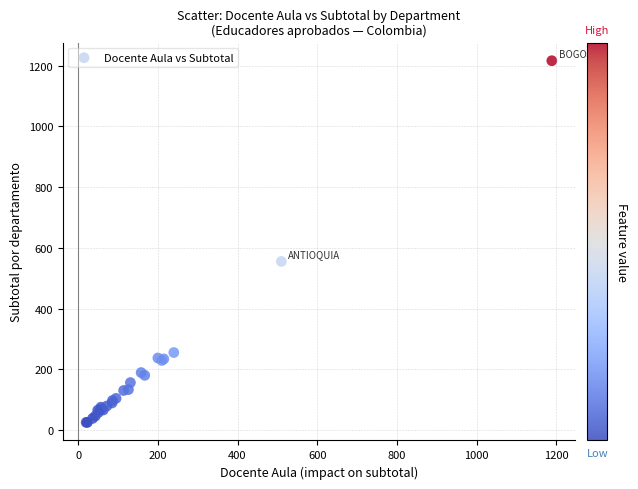

What Y value in the scatter plot is closest to 620?

555